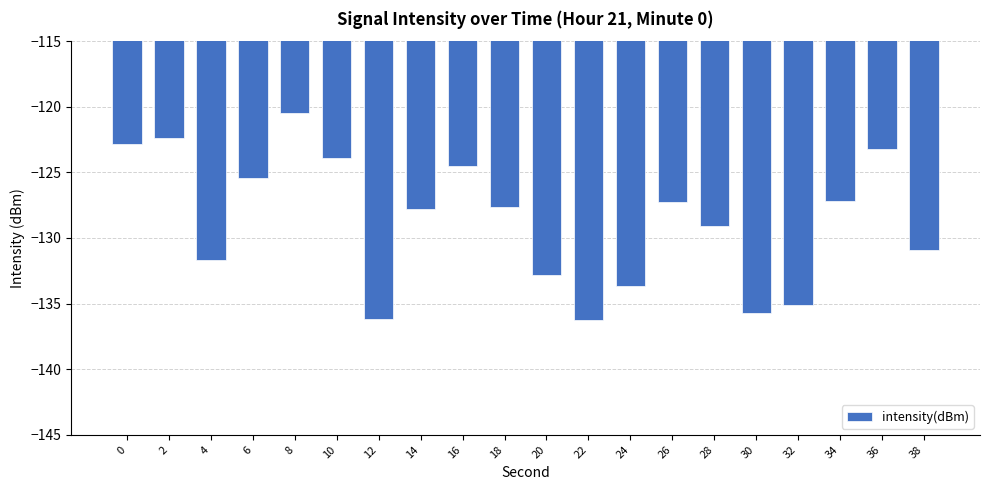

What is the approximate value at 2?

-122.3